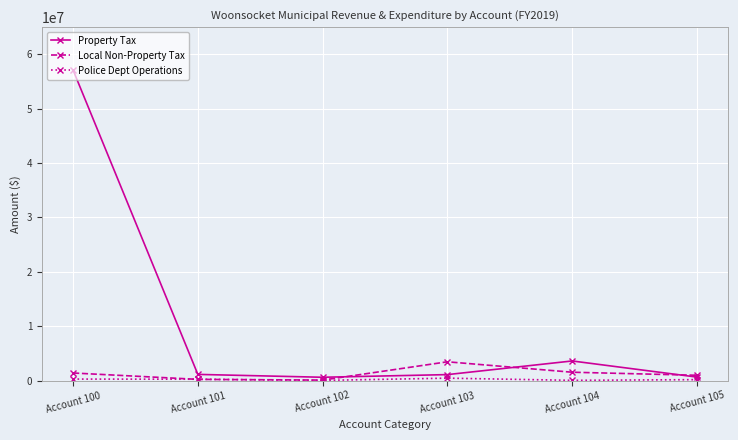

What is the total value across all series at Account 101?

1605527.2